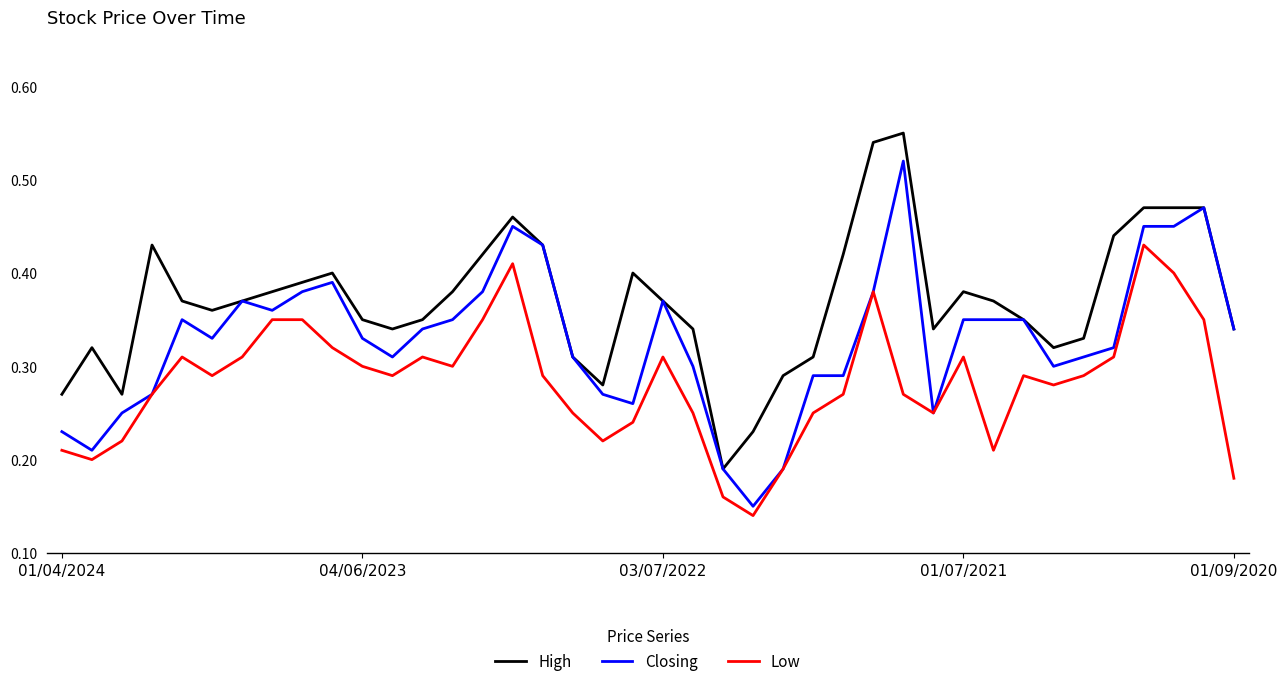

Rank the series by their maximum value, from lowest to highest.

Low, Closing, High